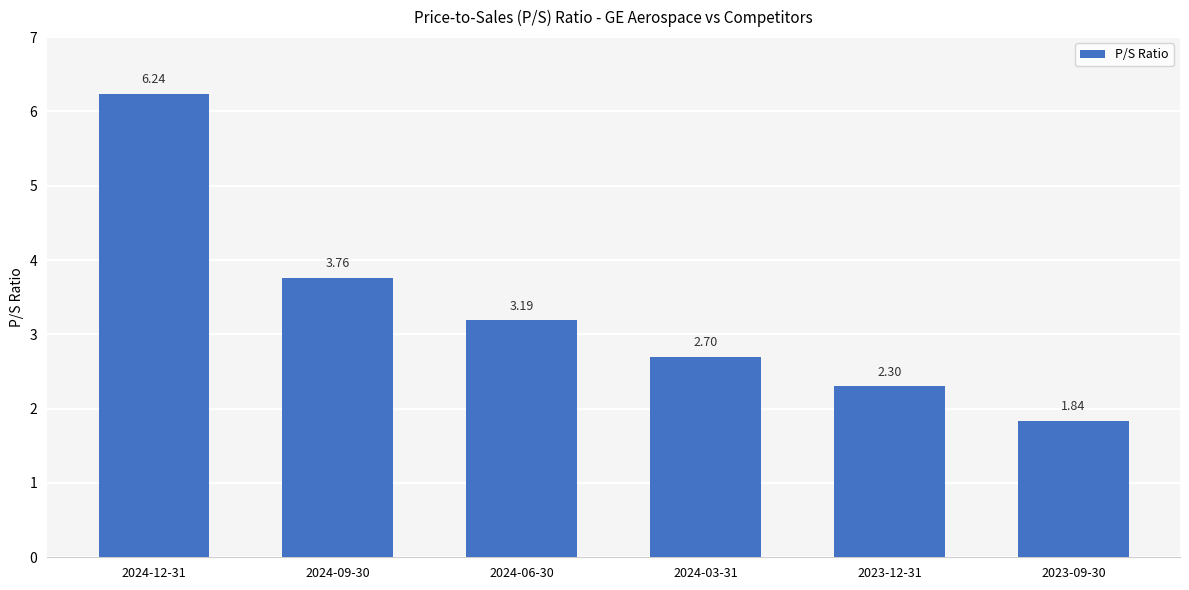

What is the label of the 6th bar from the left?

2023-09-30